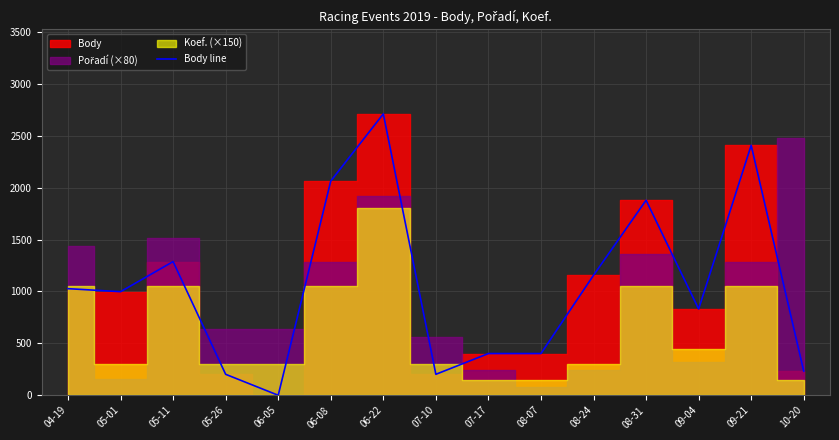

The chart shows a value of 3232 at 09-21. True or false?

False